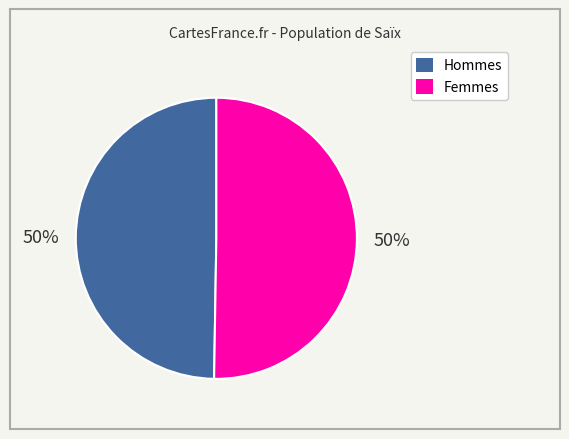

To the nearest percent, what is the average slice percentage?

50%